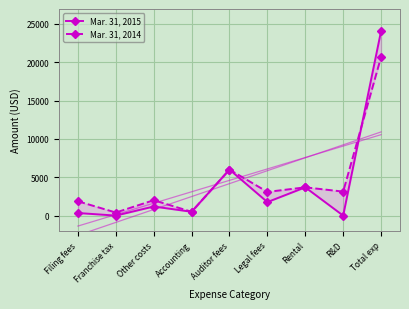

How many times do Mar. 31, 2015 and Mar. 31, 2014 cross each other?

1